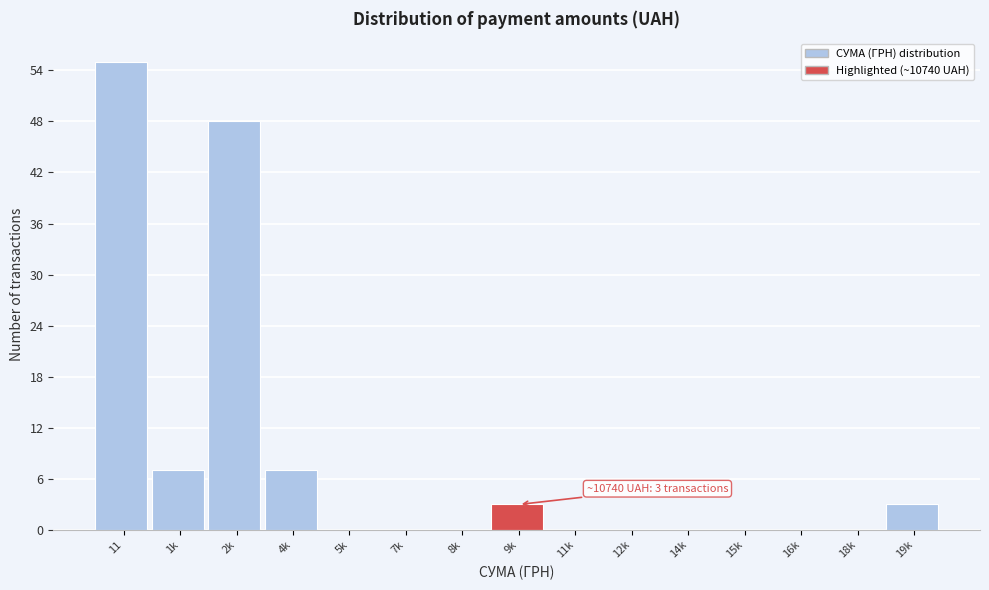

Reading right to left, list all the values displayed in this chart.

19k=3	18k=0	16k=0	15k=0	14k=0	12k=0	11k=0	9k=3	8k=0	7k=0	5k=0	4k=7	2k=48	1k=7	11=55